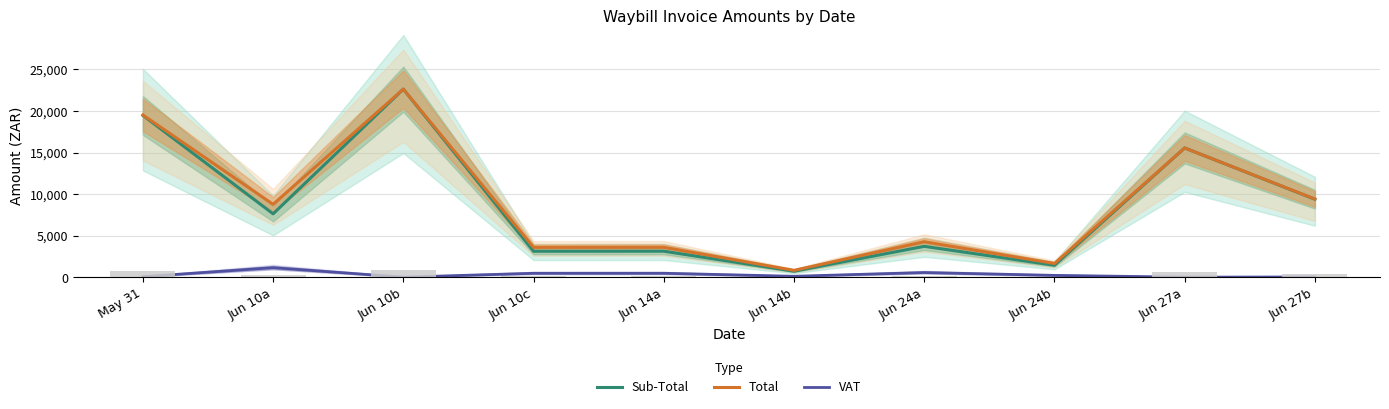

What is the maximum value for Sub-Total?

22633.7